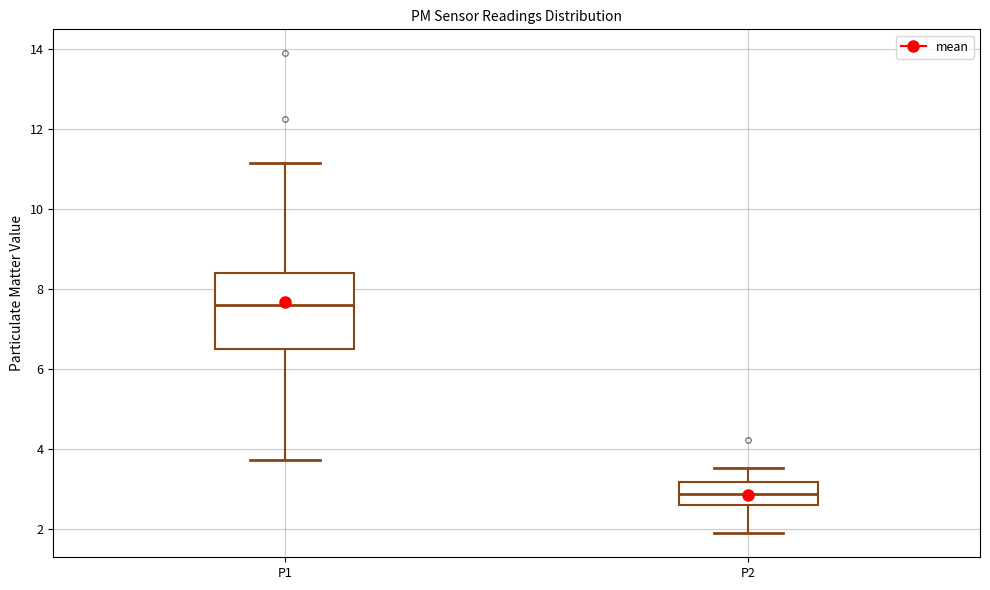

Where does the upper whisker of the box for P2 end on the y-axis? The values are not printed on the chart, so give them approximately, as read against the axis.

3.6